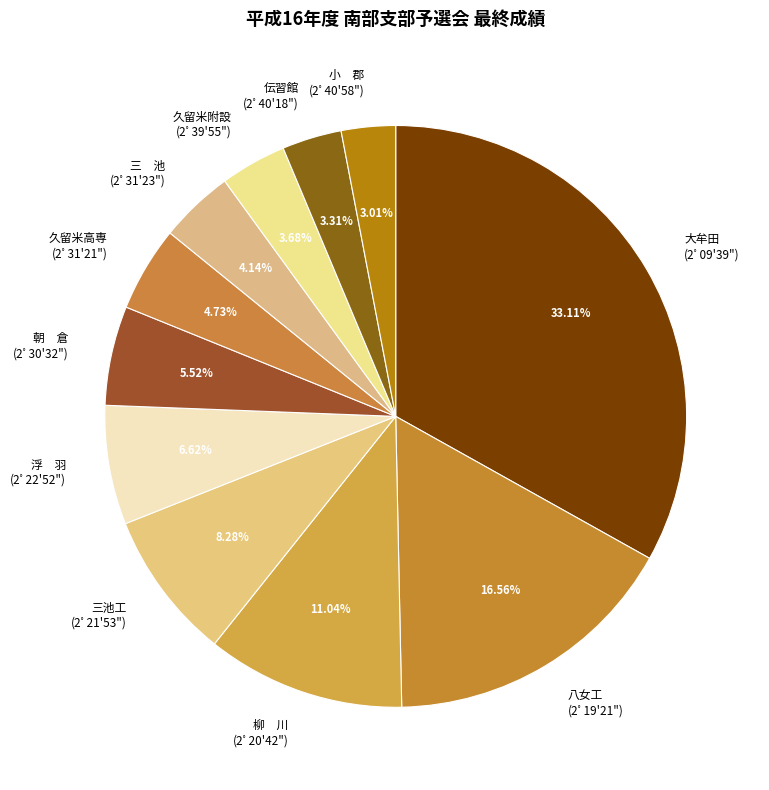

How many slices are in this pie chart?

11